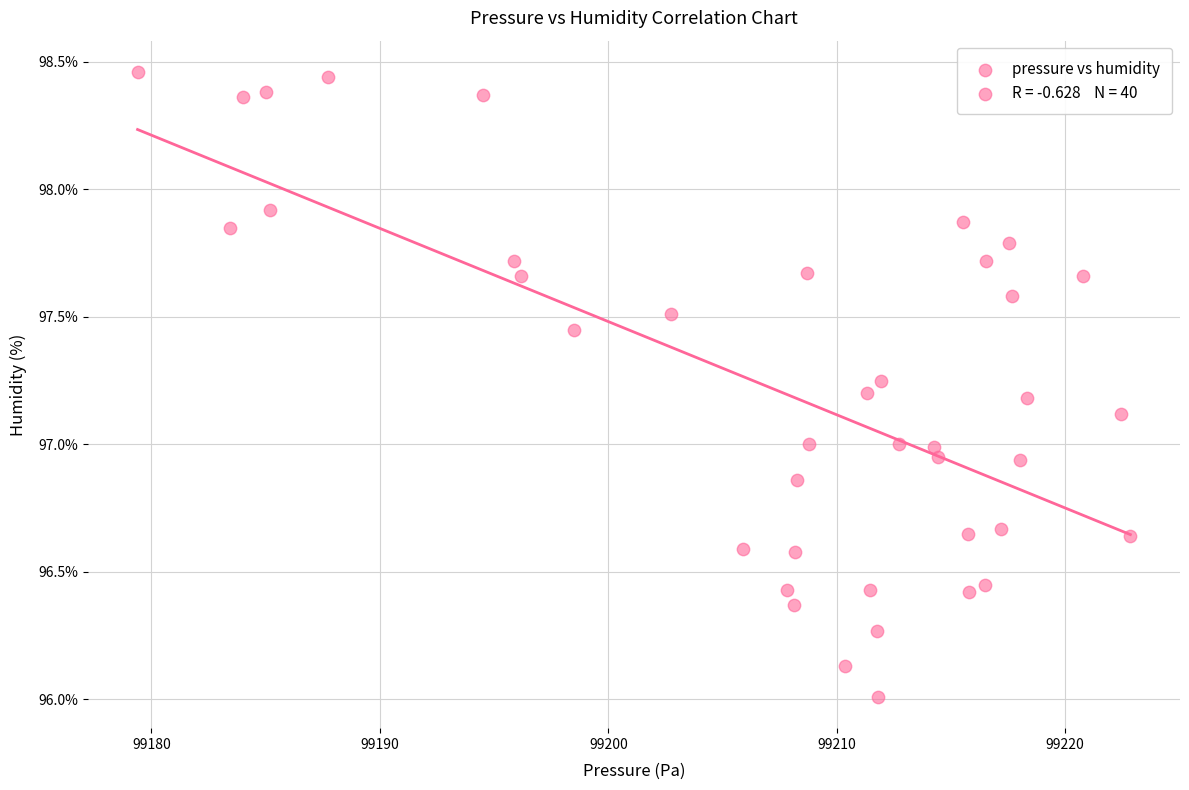

What is the range of X values (max minus min)?

43.5